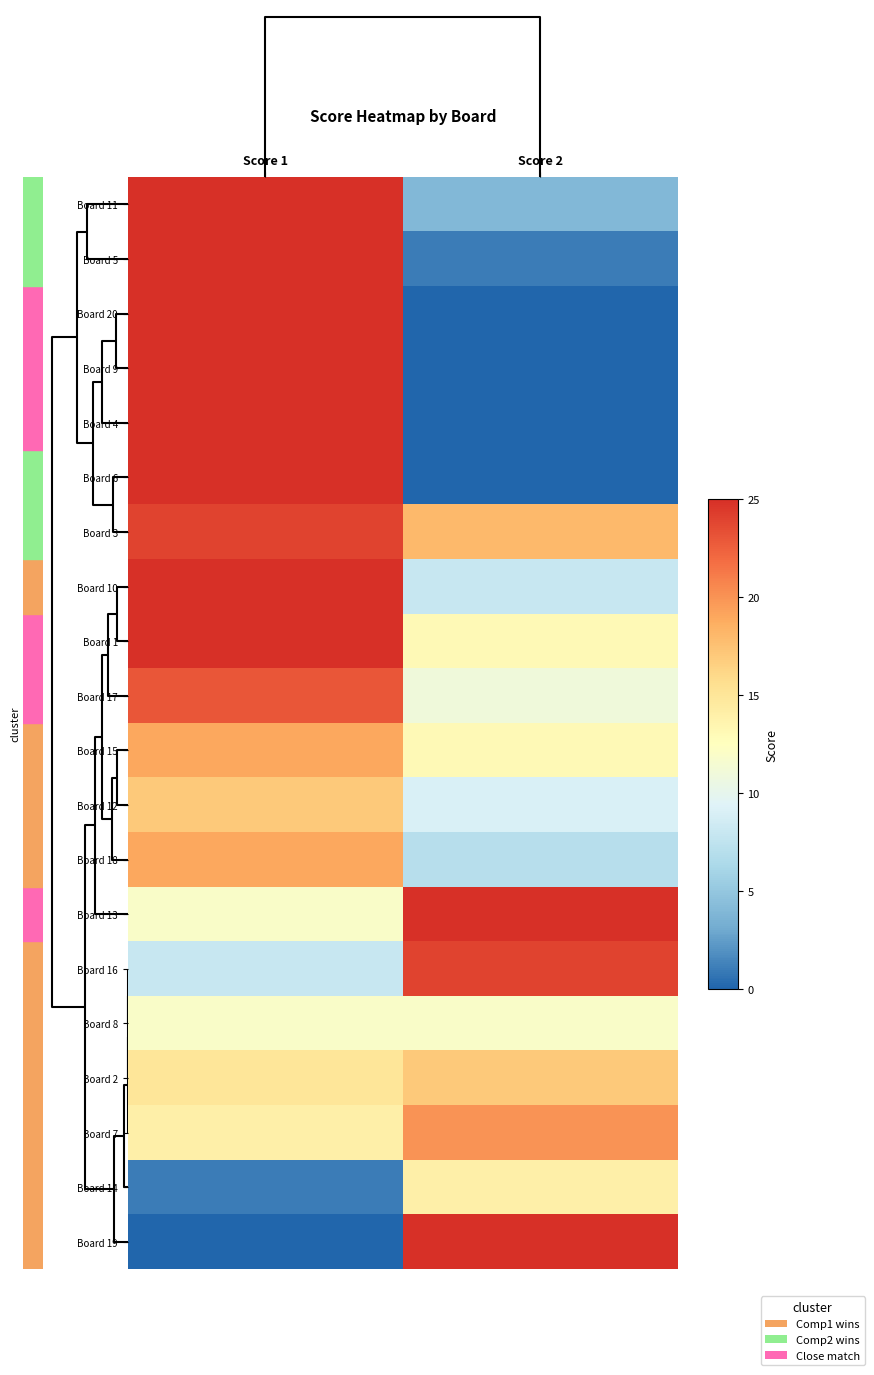

Rank the series at Score 1 from lowest to highest value.

Board 19, Board 14, Board 16, Board 13, Board 8, Board 7, Board 2, Board 12, Board 15, Board 18, Board 17, Board 3, Board 11, Board 5, Board 20, Board 9, Board 4, Board 6, Board 10, Board 1